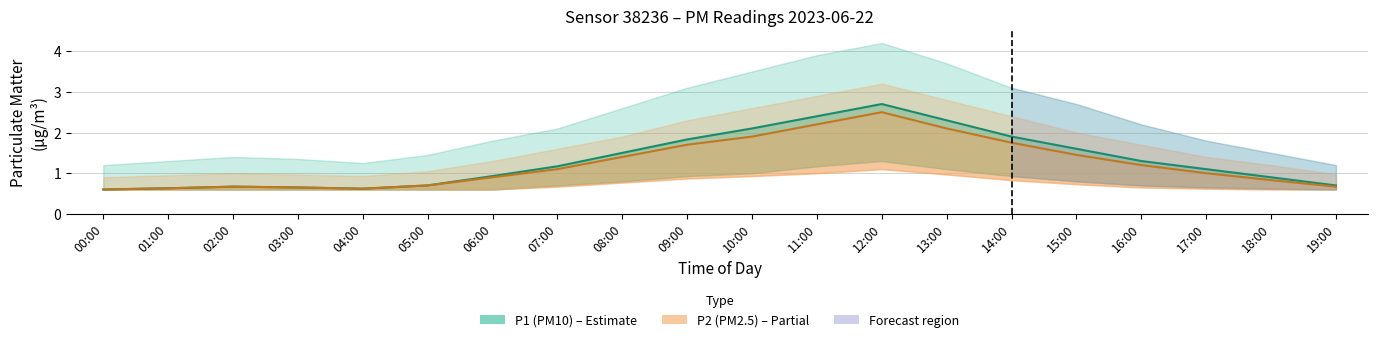

Does the chart display data point markers on the line(s)?

No